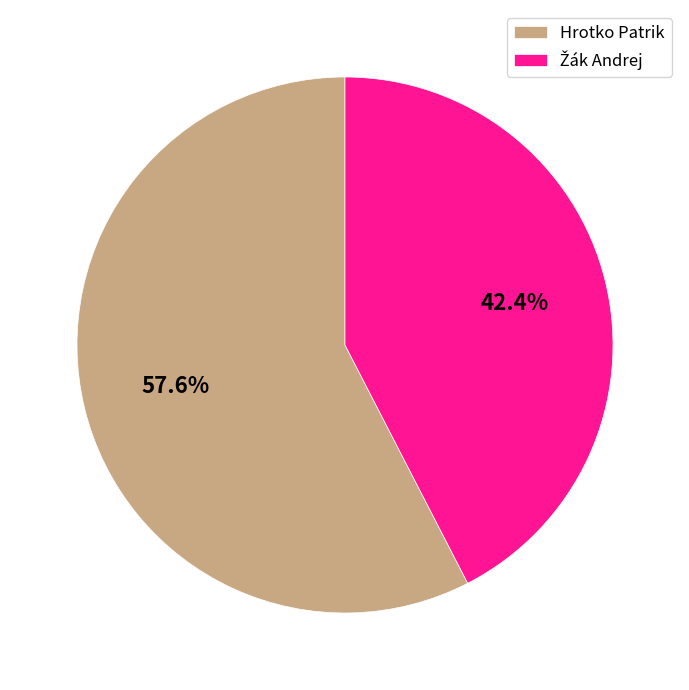

The Hrotko Patrik slice represents 64% of the pie. True or false?

False